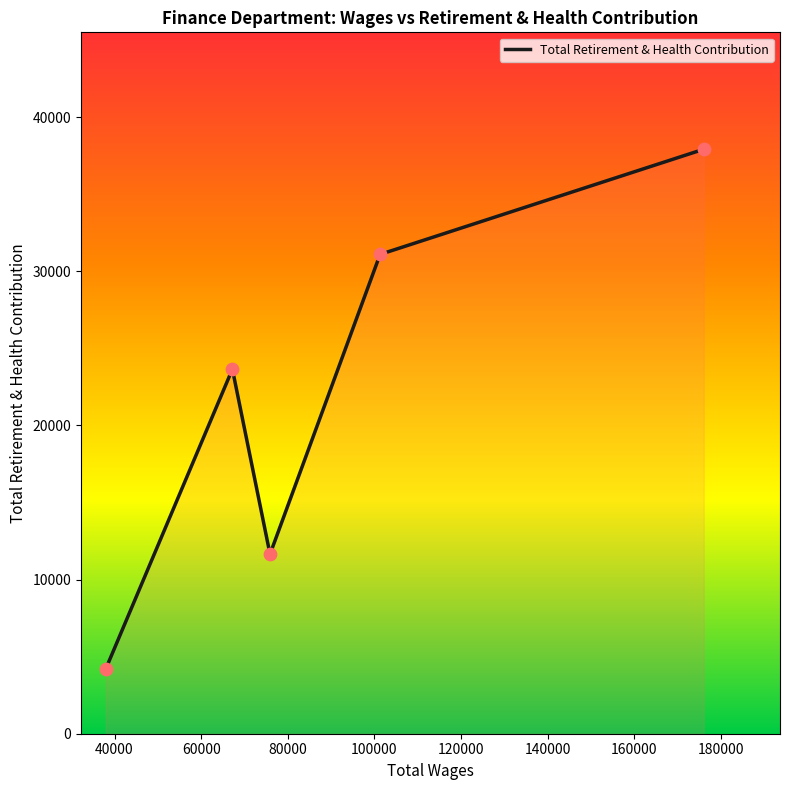

What is the minimum value shown in the chart?

4190